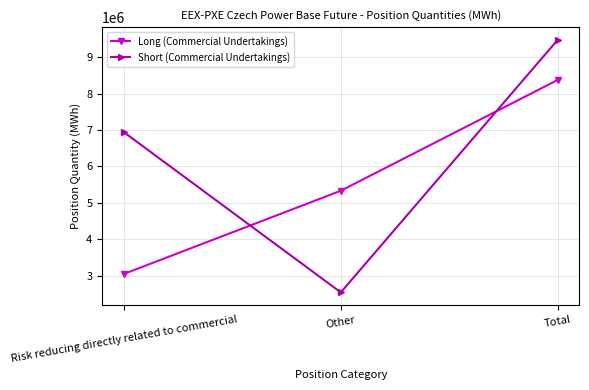

Which series changed the most between Other and Total?

Short (Commercial Undertakings)